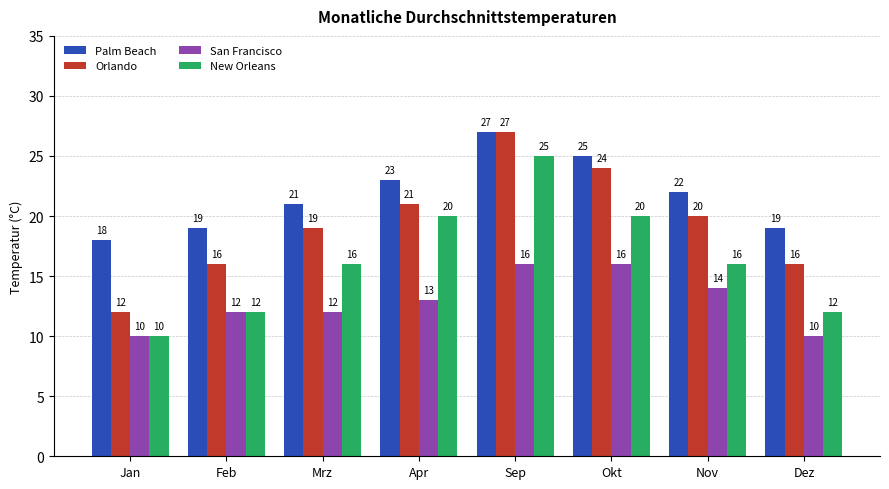

What position from the right is Sep?

4